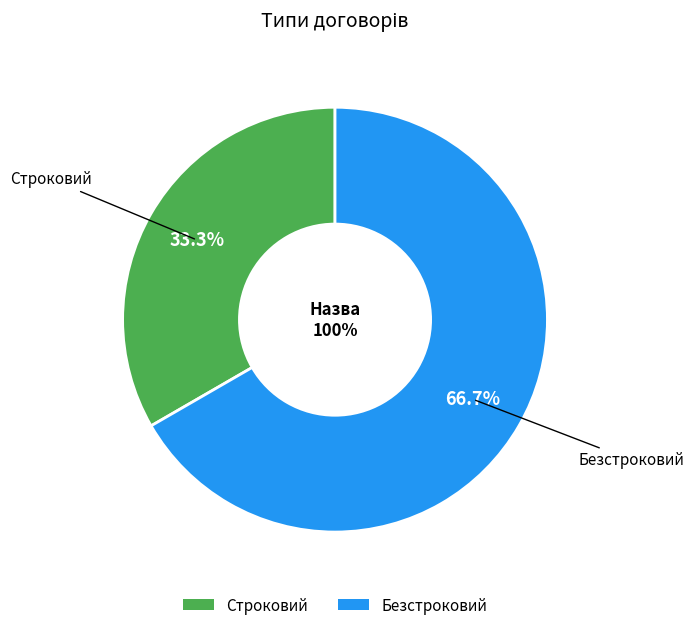

To the nearest percent, what is the difference between the Строковий and Безстроковий slice percentages?

33%